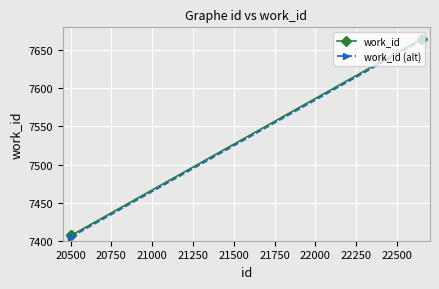

How many distinct data groups are displayed?

2